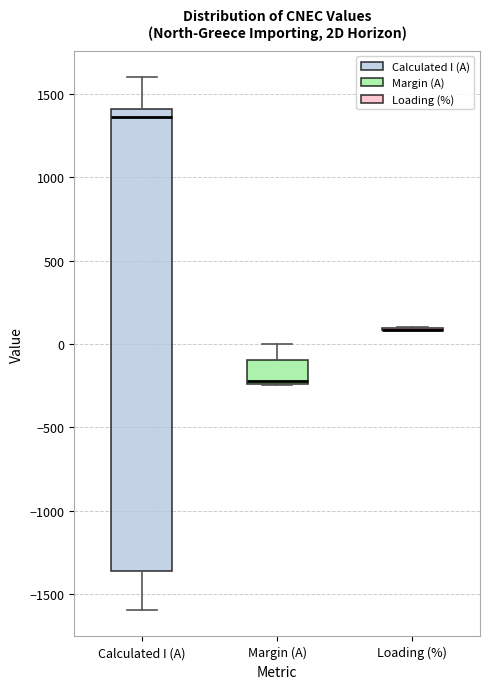

Which box is the tallest, from its lower edge to its upper edge?

Calculated I (A)